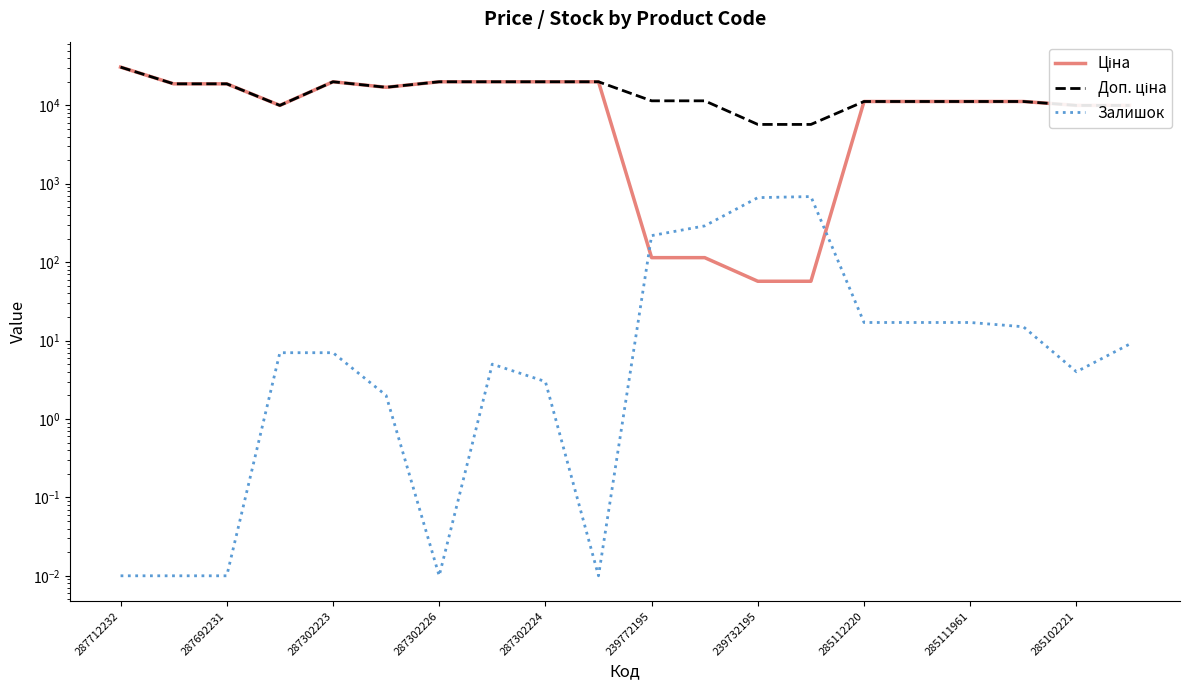

The value of Залишок at 287712232 is 0.0. True or false?

True